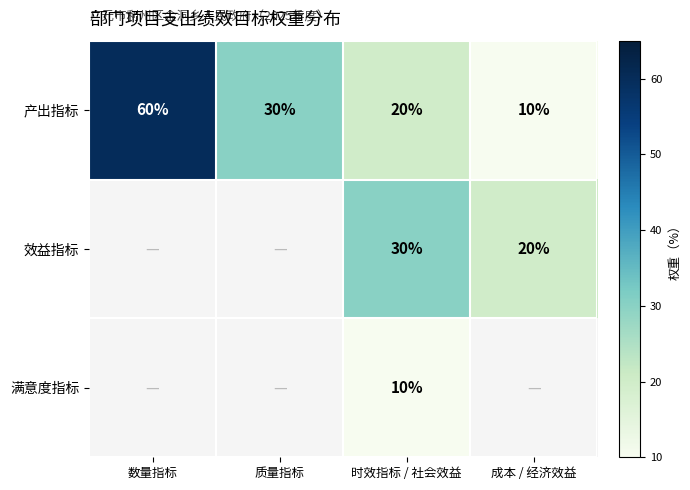

Between 质量指标 and 时效指标 / 社会效益, which is larger?

质量指标